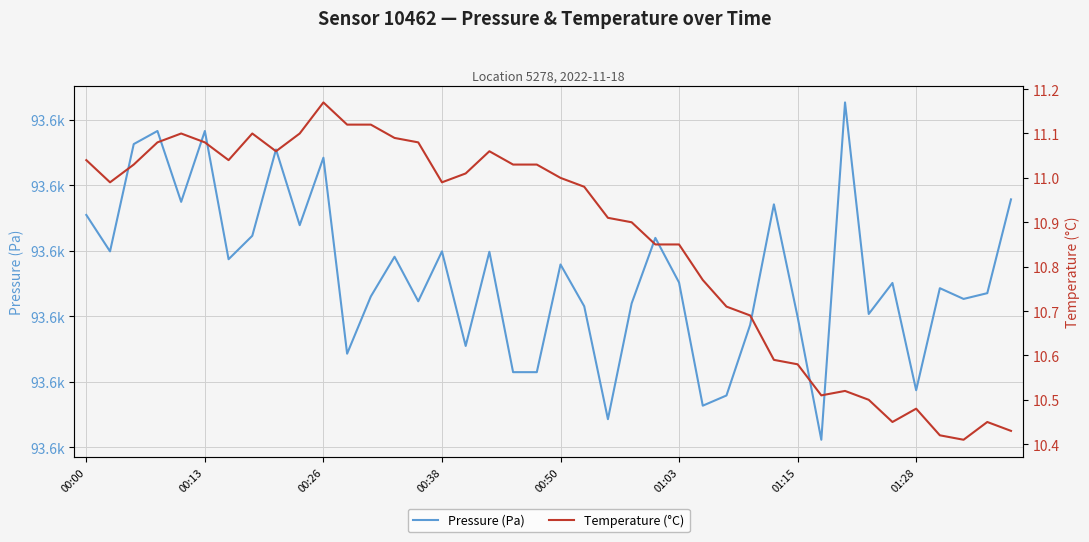

In Temperature (°C), how many points are lower than both neighbors (excluding endpoints)?

7